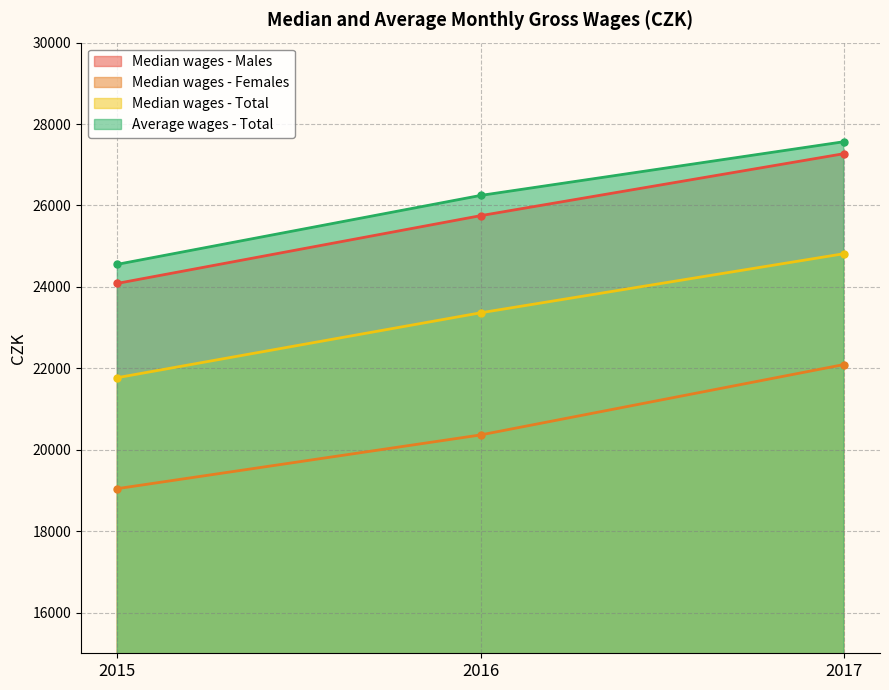

Reading left to right, transcribe all the data shown in this chart.

Median wages - Males: 24086	25749	27271
Median wages - Females: 19044	20363	22091
Median wages - Total: 21770	23363	24814
Average wages - Total: 24554	26246	27565